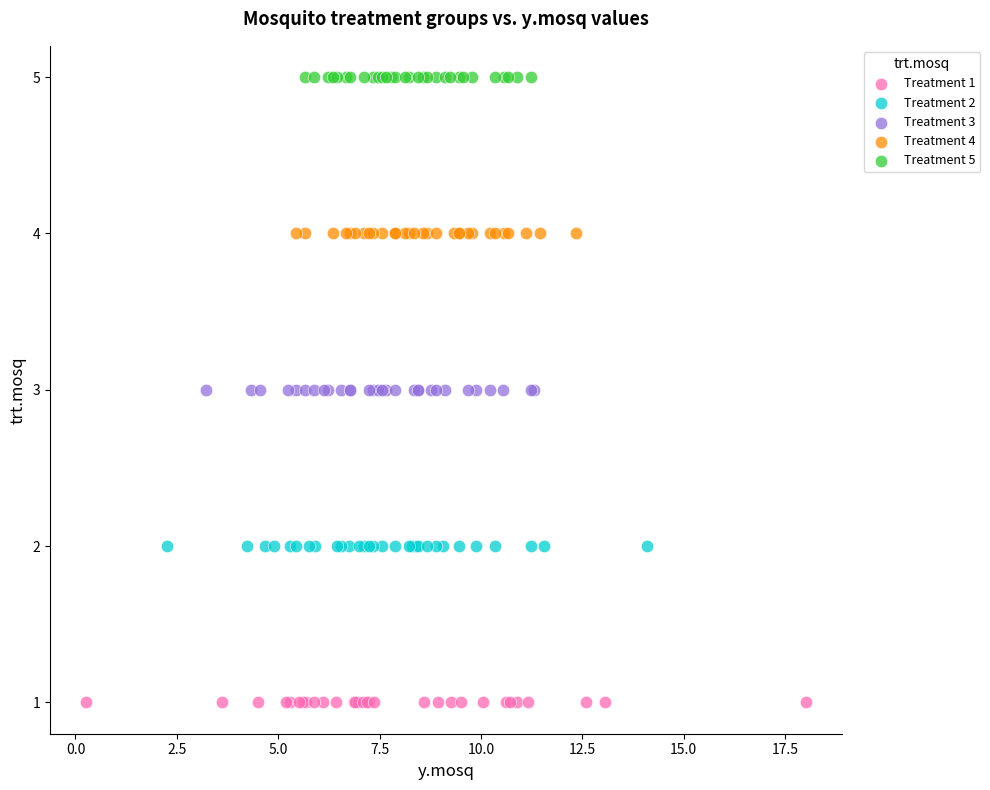

Which series contains the lowest Y value?

Treatment 1